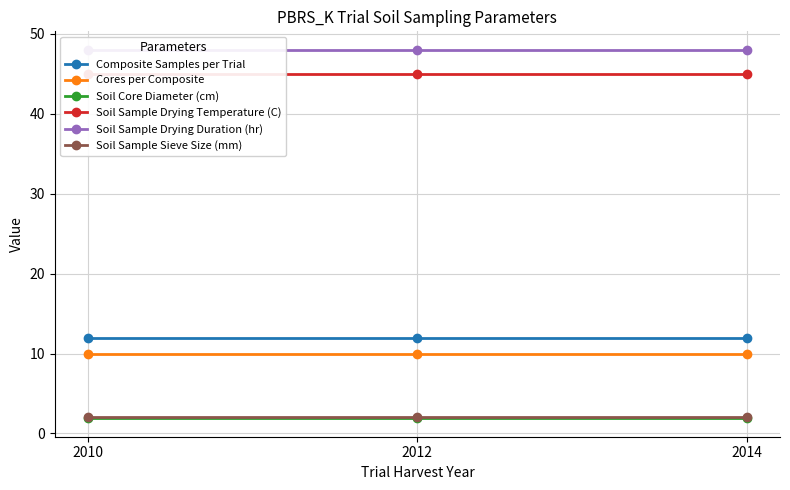

What is the highest value of the Soil Sample Drying Duration (hr) series?

48.0